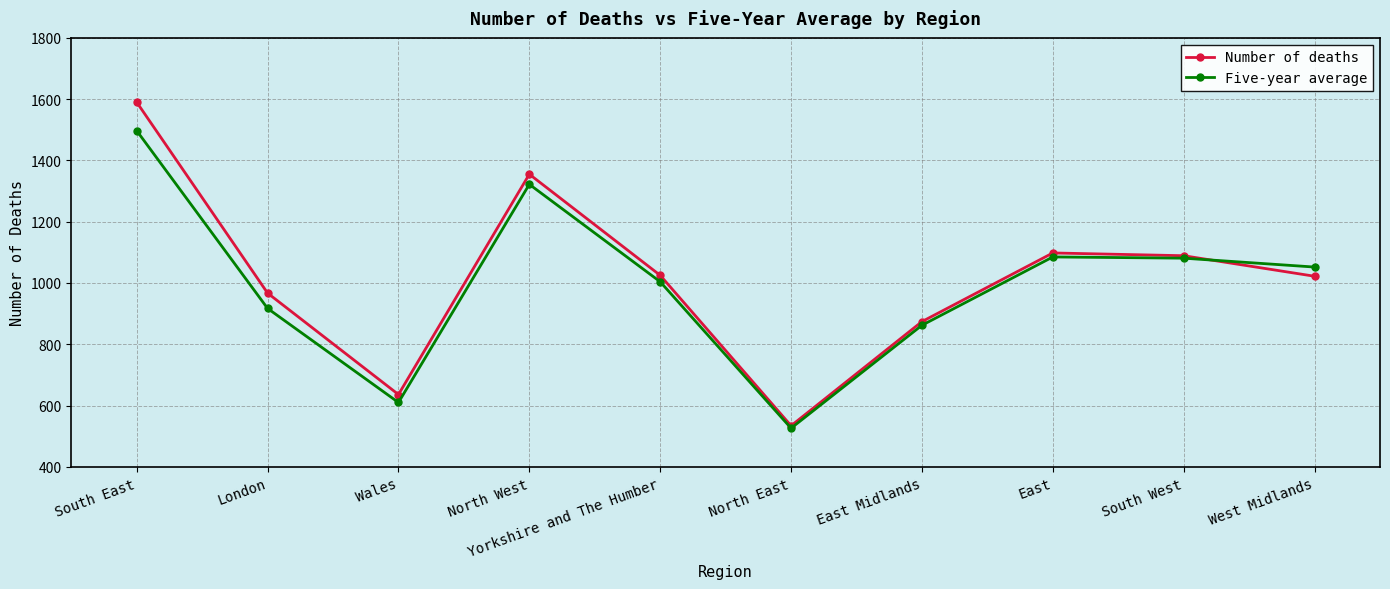

Rank the series at Wales from lowest to highest value.

Five-year average, Number of deaths